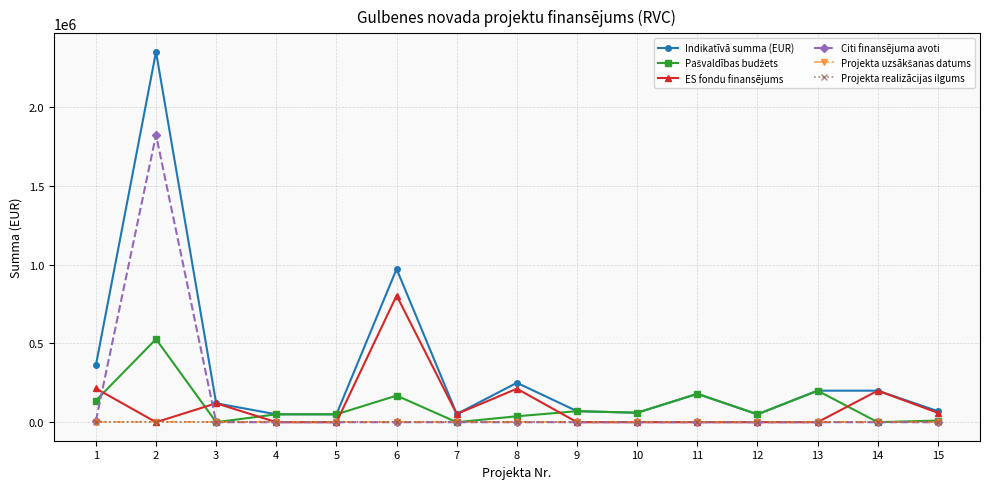

True or false: Citi finansējuma avoti has more than 0 points higher than both neighbors.

True